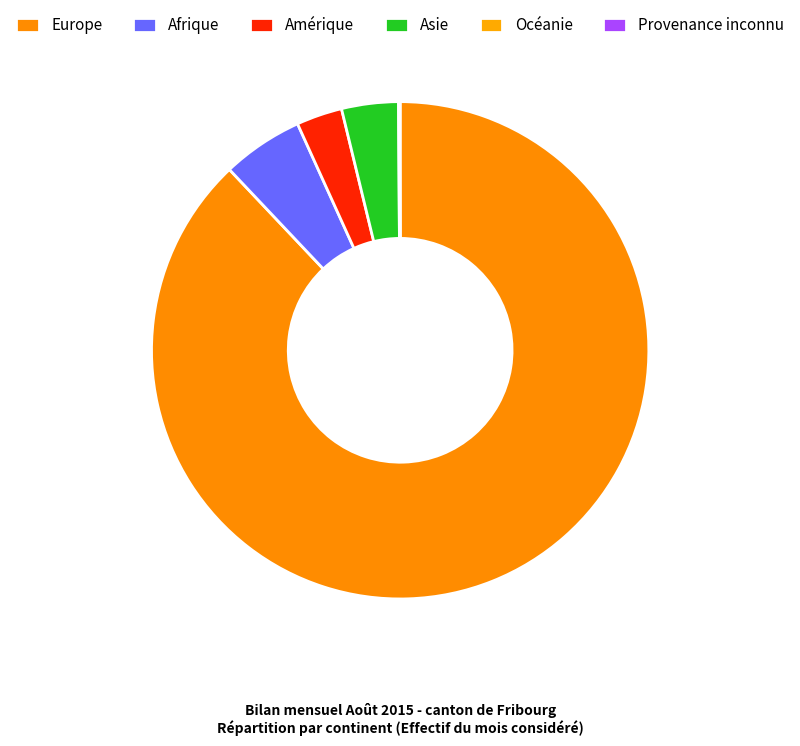

Is it true that Afrique is 5% of the pie?

True